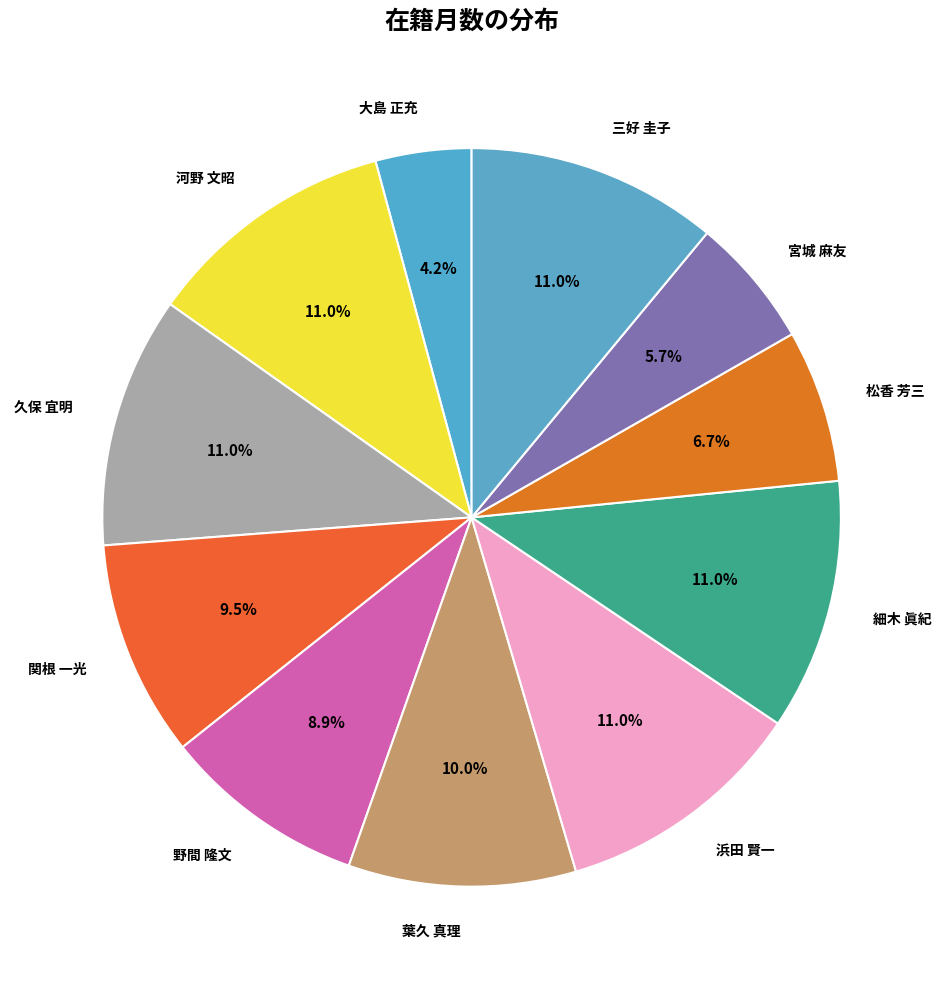

Which slice is the smallest?

大島 正充